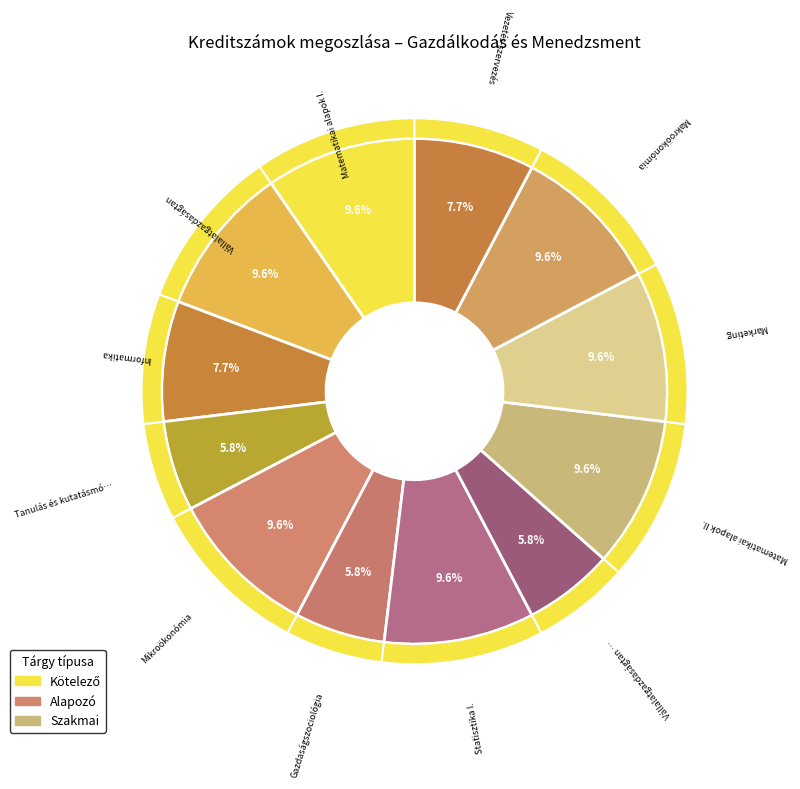

To the nearest percent, what is the difference between the largest and smallest slice percentages?

4%